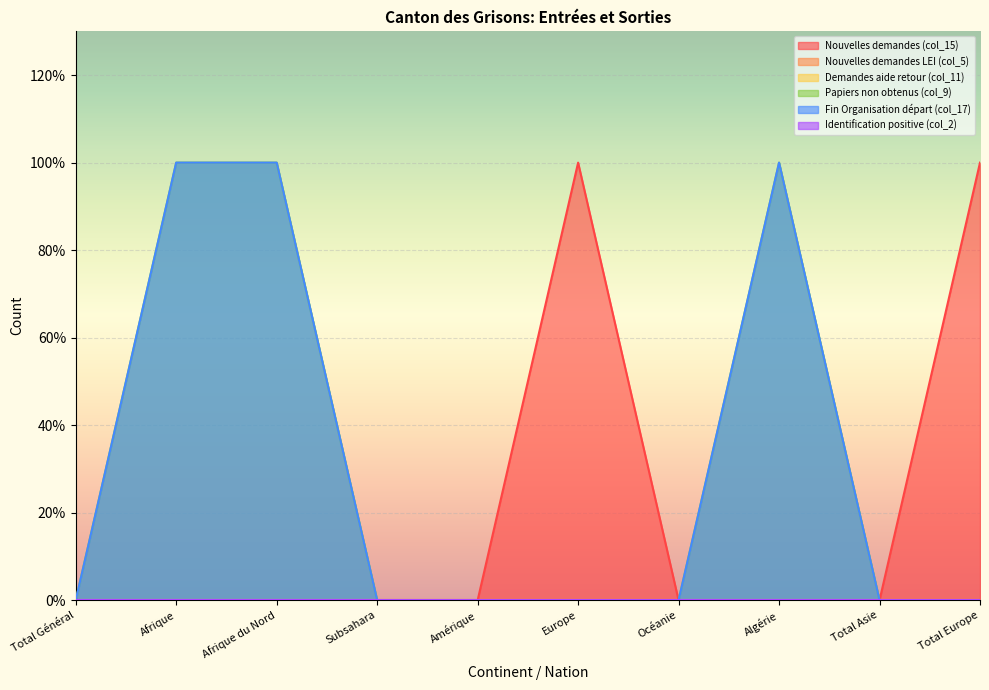

Is the value of Nouvelles demandes (col_15) at Total Général greater than the value of Fin Organisation départ (col_17) at Subsahara?

No